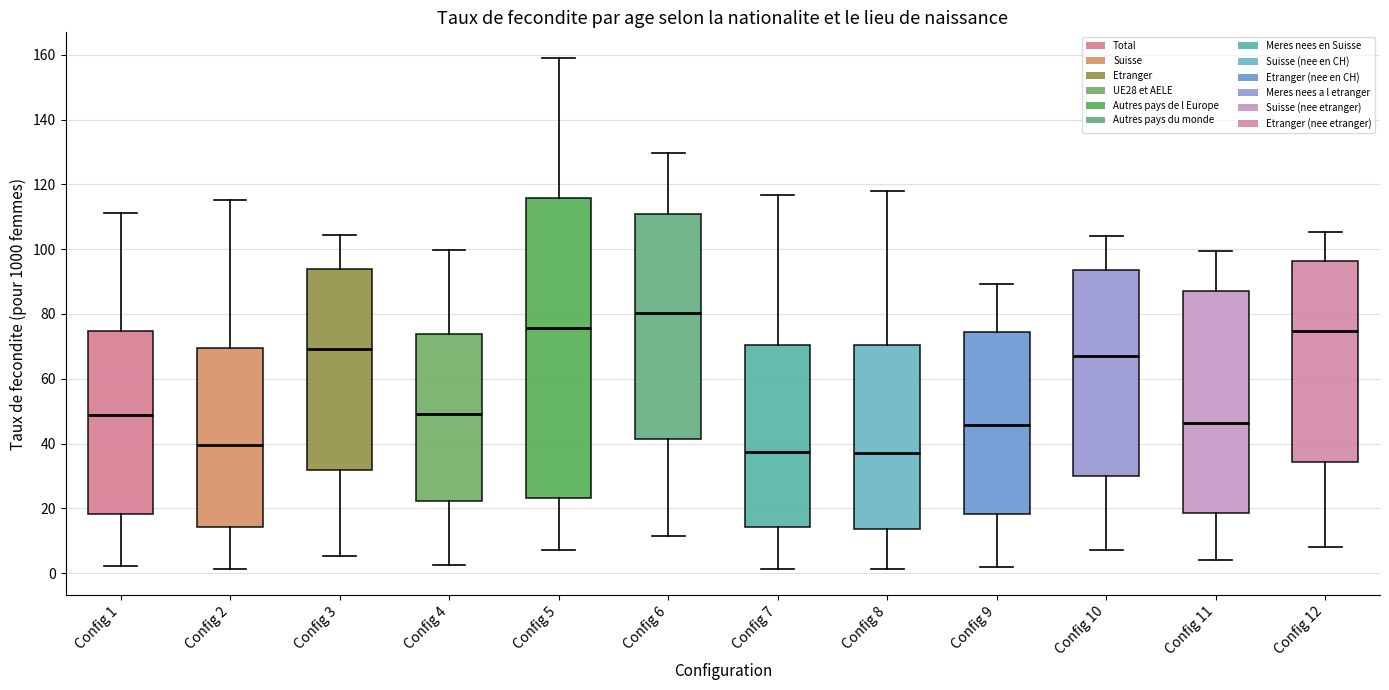

Where is the upper edge of the box for Config 2 on the y-axis? The values are not printed on the chart, so give them approximately, as read against the axis.

70